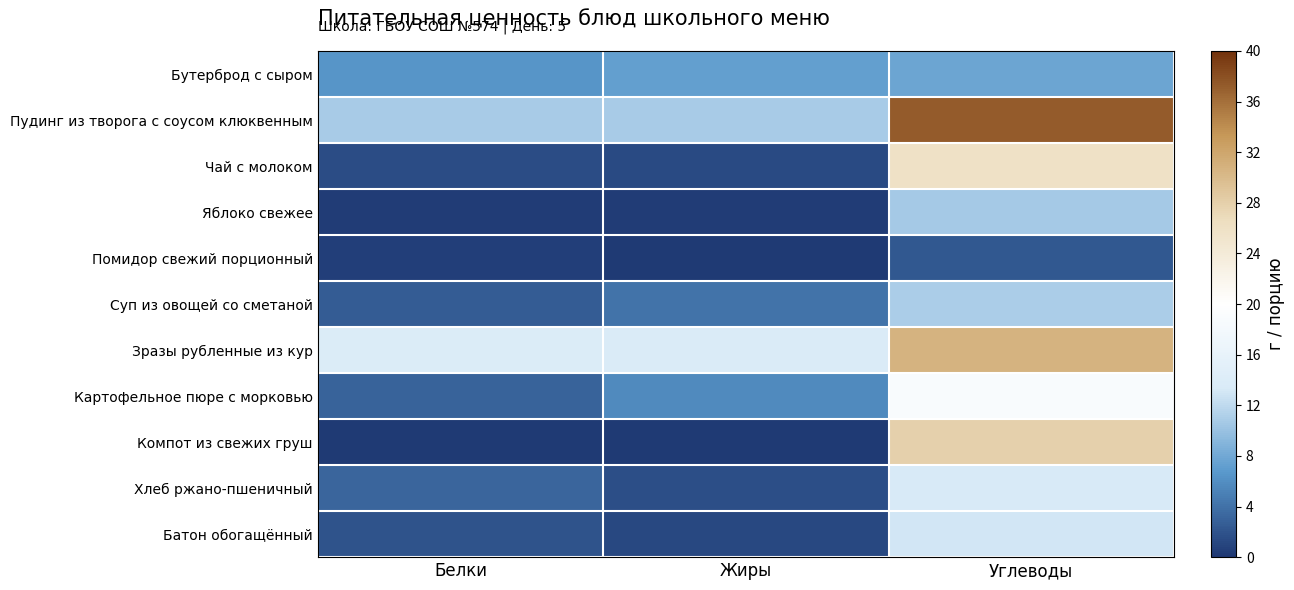

At how many categories does at least one series exceed 22?

1